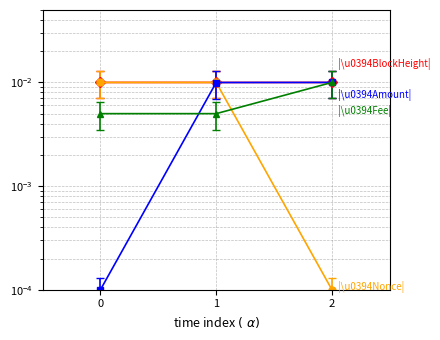

How many lines are shown in the chart?

4